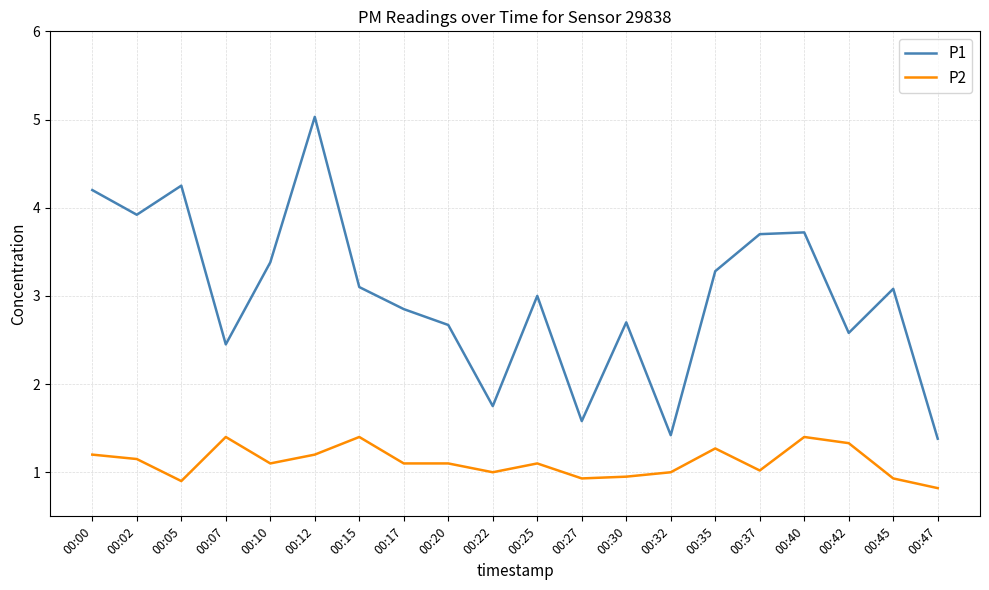

How many series are shown in this chart?

2